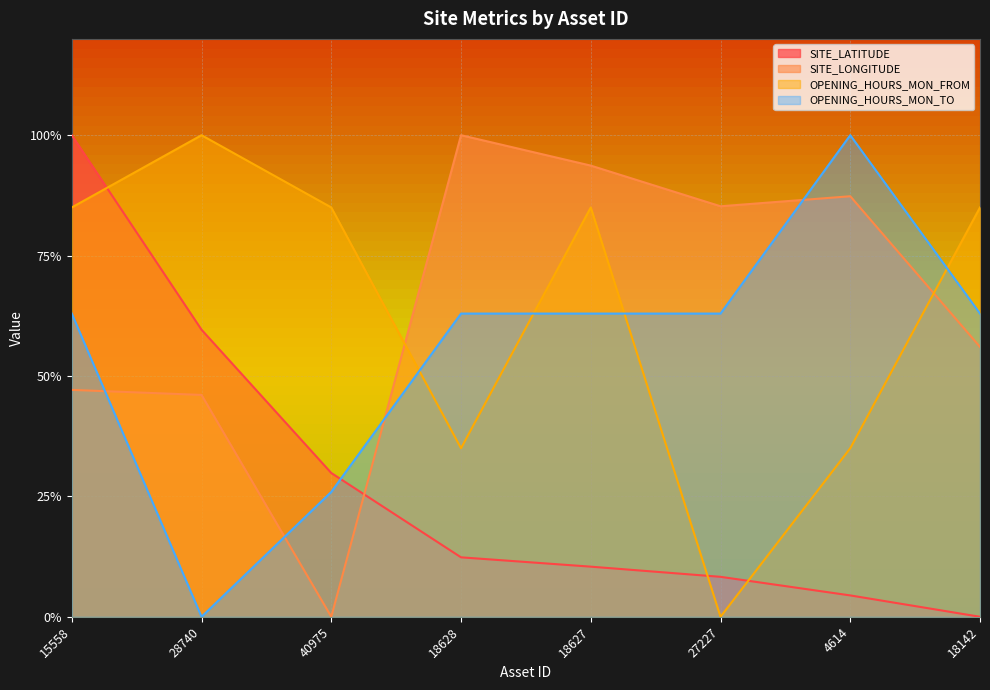

Which series has the widest spread of values?

SITE_LATITUDE